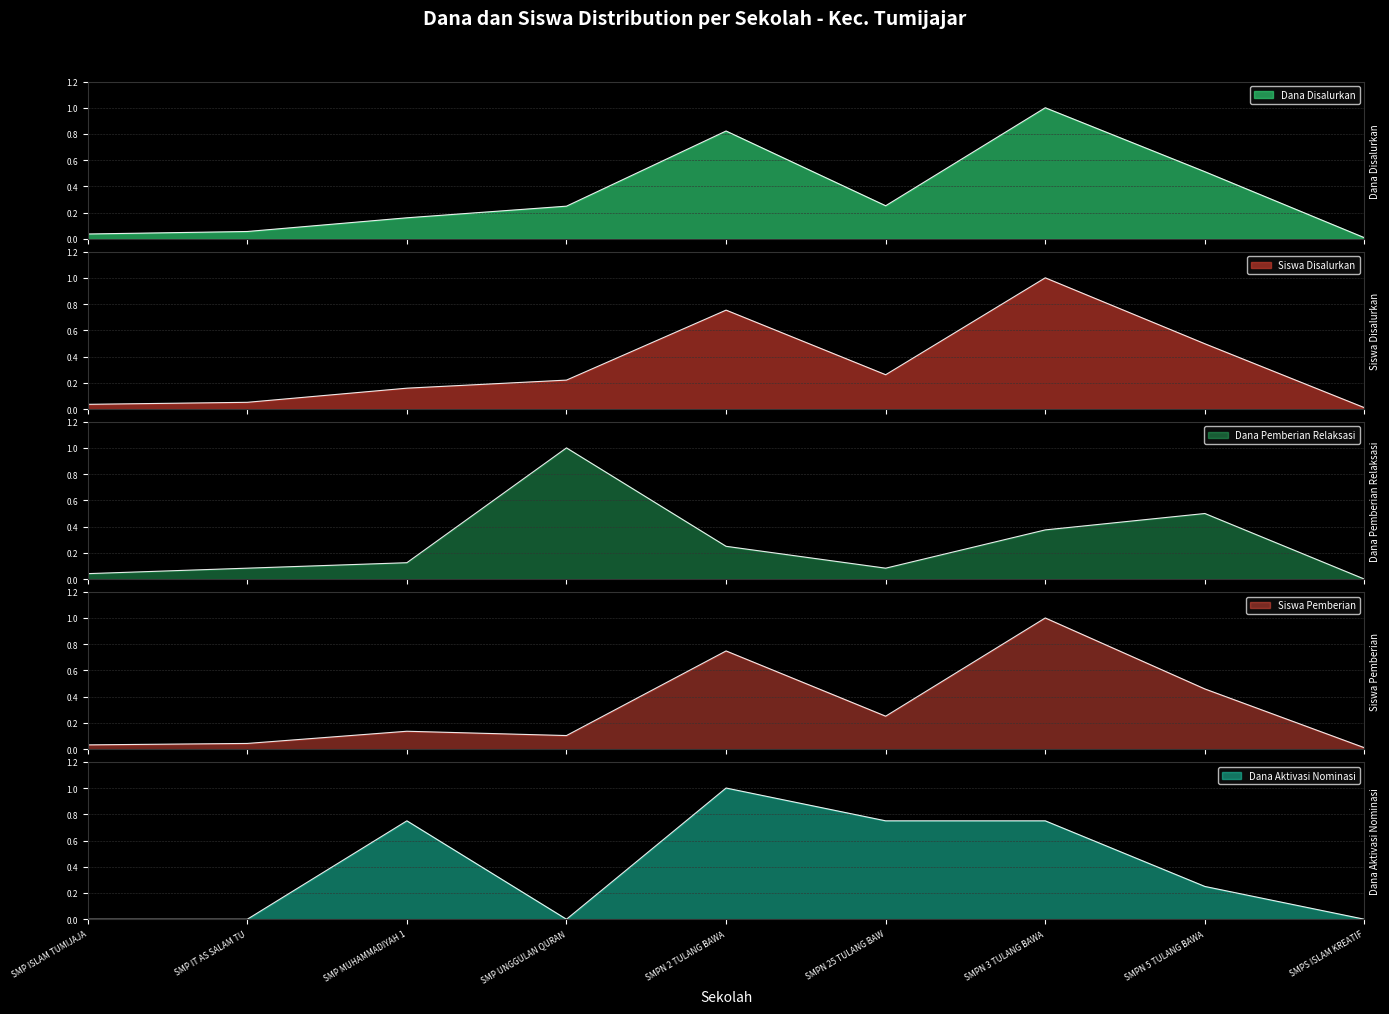

Rank the series by their maximum value, from lowest to highest.

Dana Disalurkan, Siswa Disalurkan, Dana Pemberian Relaksasi, Siswa Pemberian, Dana Aktivasi Nominasi